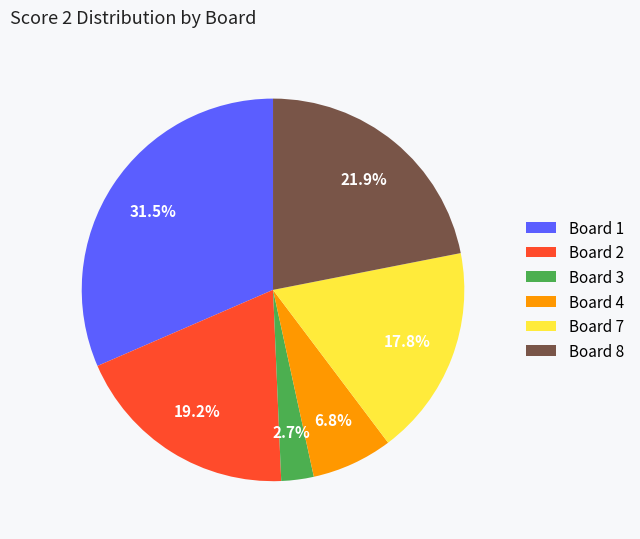

How many slices are in this pie chart?

6